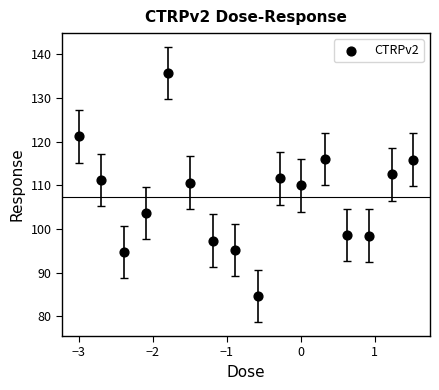

What is the range of Y values (max minus min)?

51.1